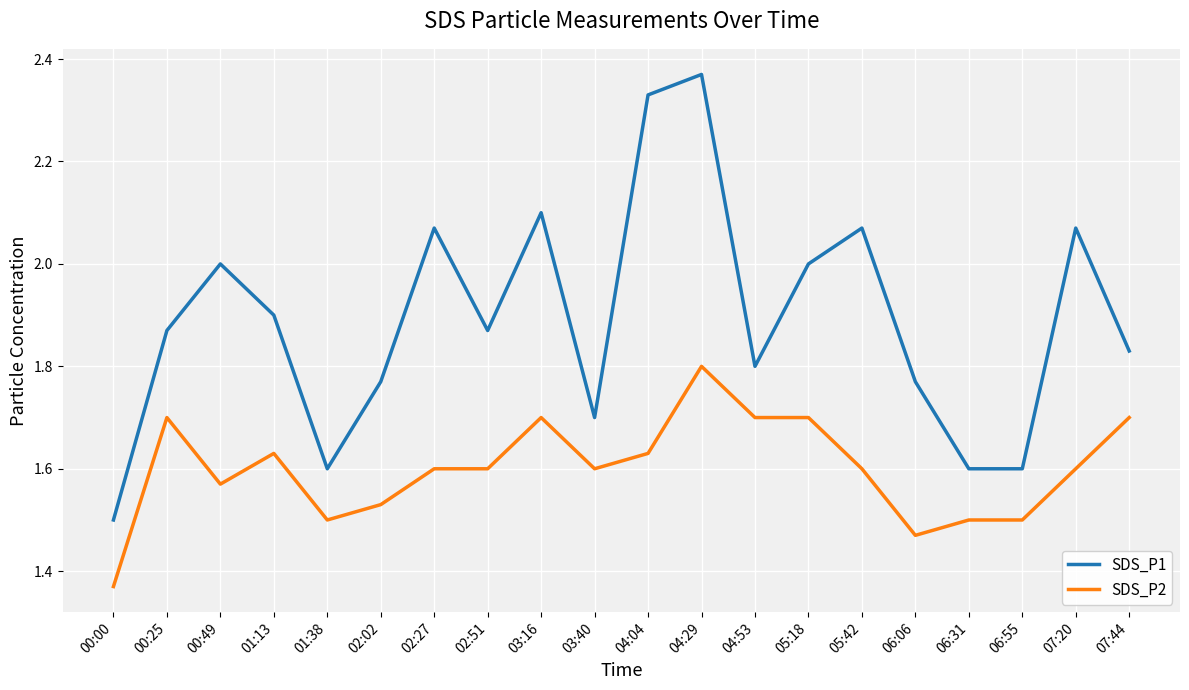

Which series has the largest range (max minus min)?

SDS_P1